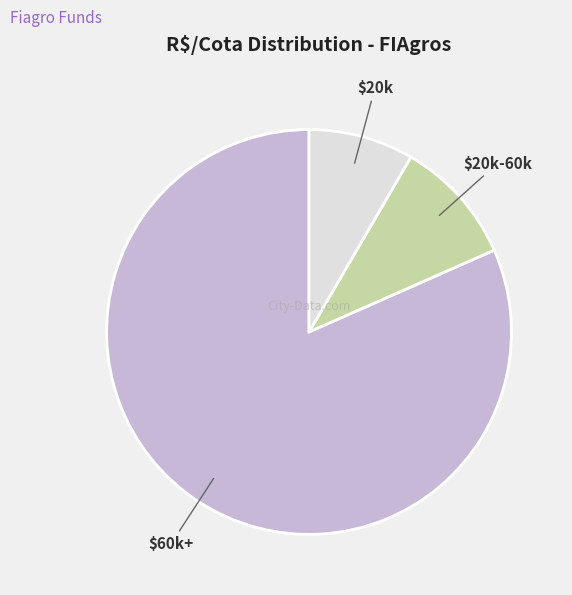

The $20k-60k slice represents 10% of the pie. True or false?

True